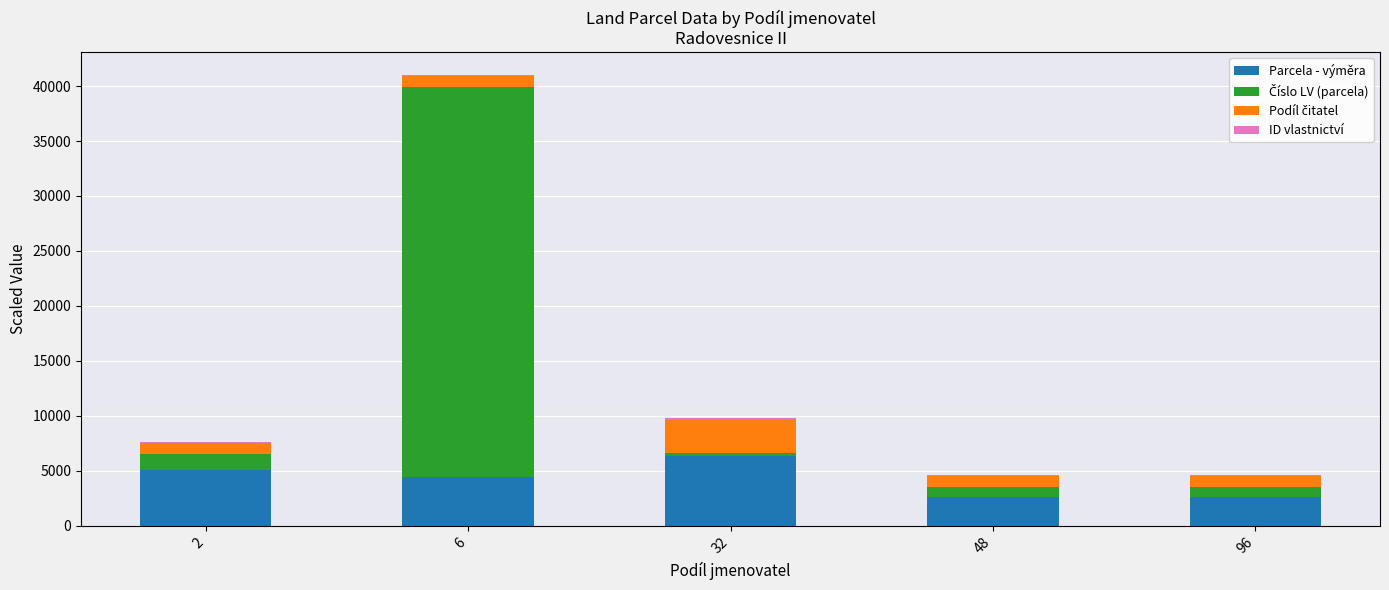

What is the highest value of the Parcela - výměra series?

6313.0